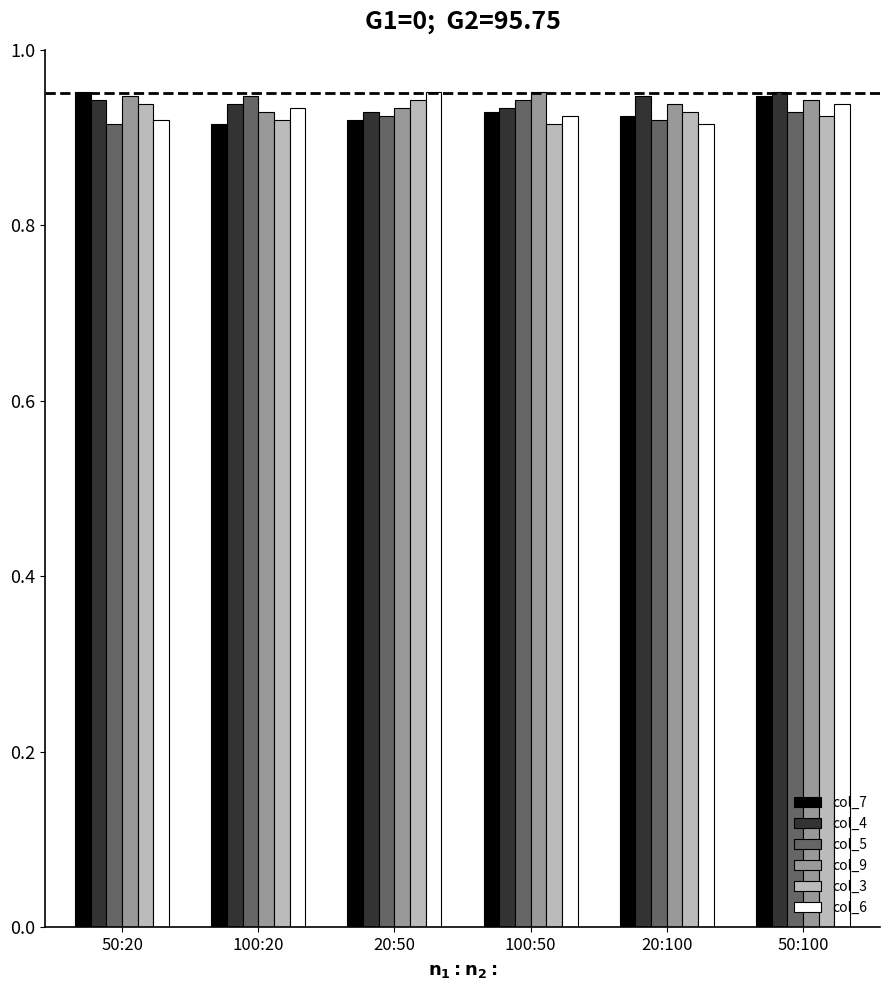

Is the value of col_4 at 20:100 greater than the value of col_3 at 50:100?

Yes